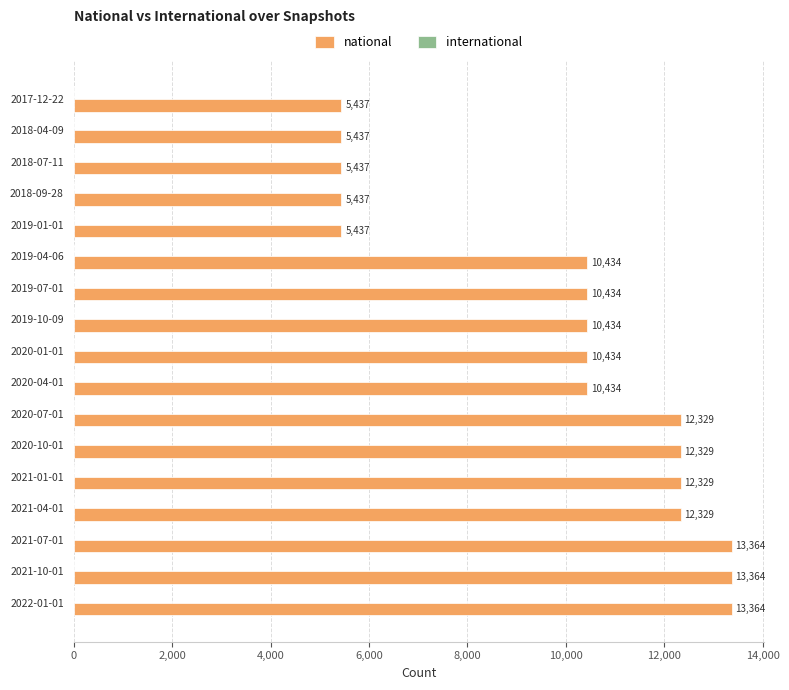

The chart shows a value of 7955 at 2018-07-11. True or false?

False